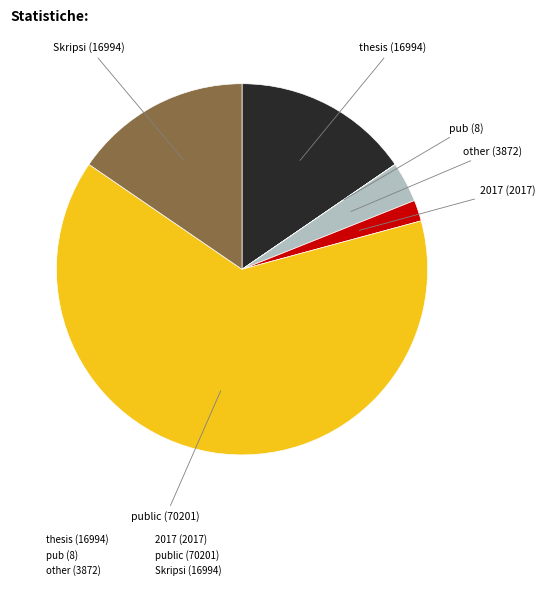

Is there any slice that represents more than half of the pie?

Yes